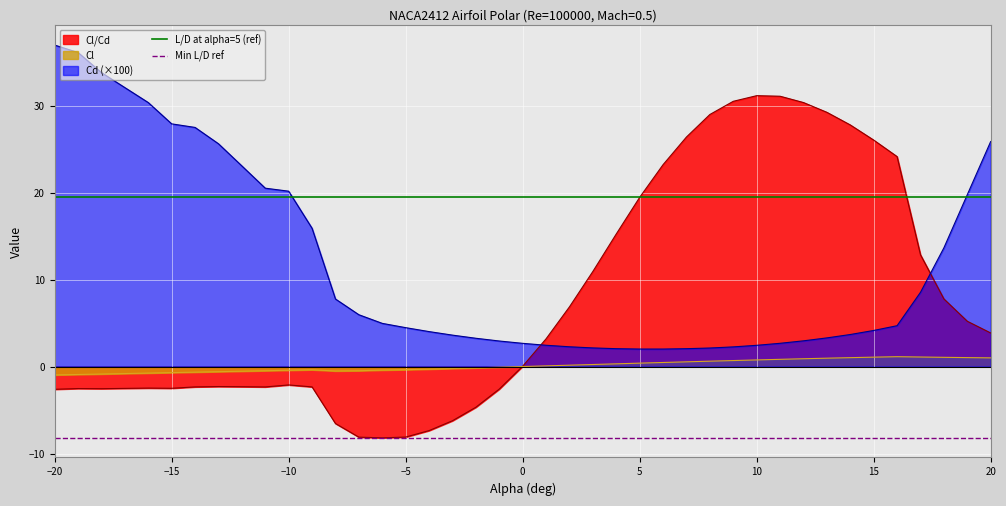

What is the minimum value for Cl/Cd?

-8.2